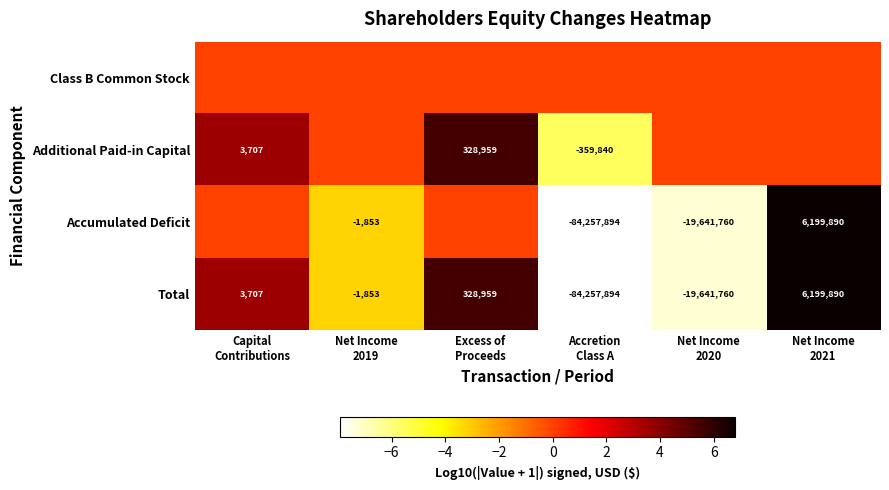

What is the difference between the maximum and second lowest values in the Total series?

25841650